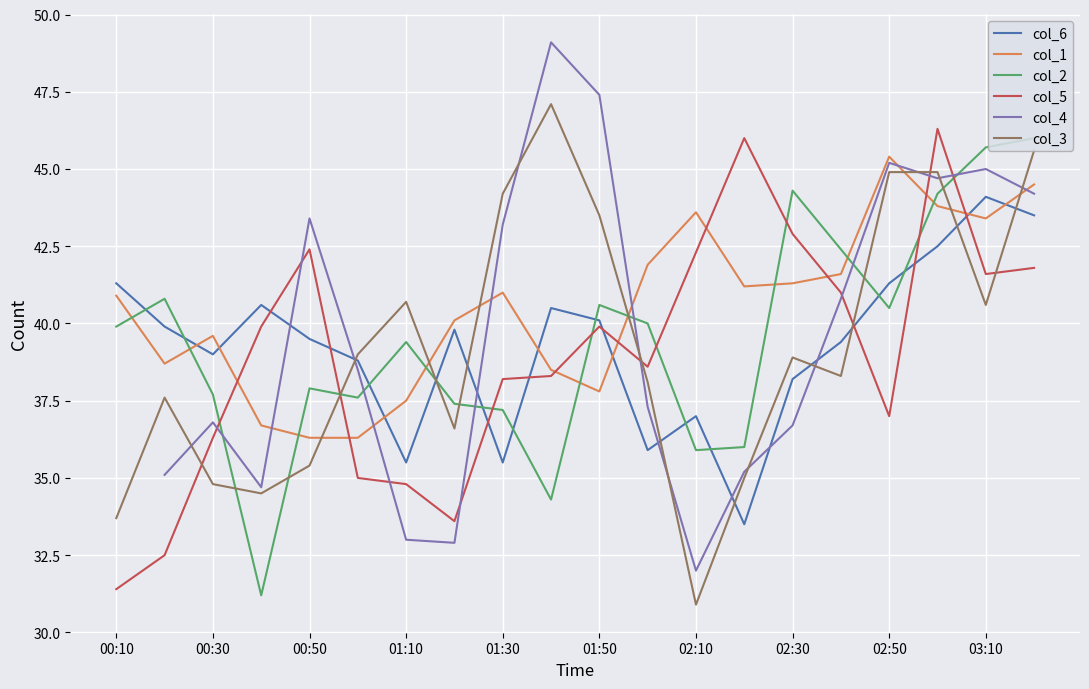

The col_2 series shows 20.1 at 00:50. True or false?

False